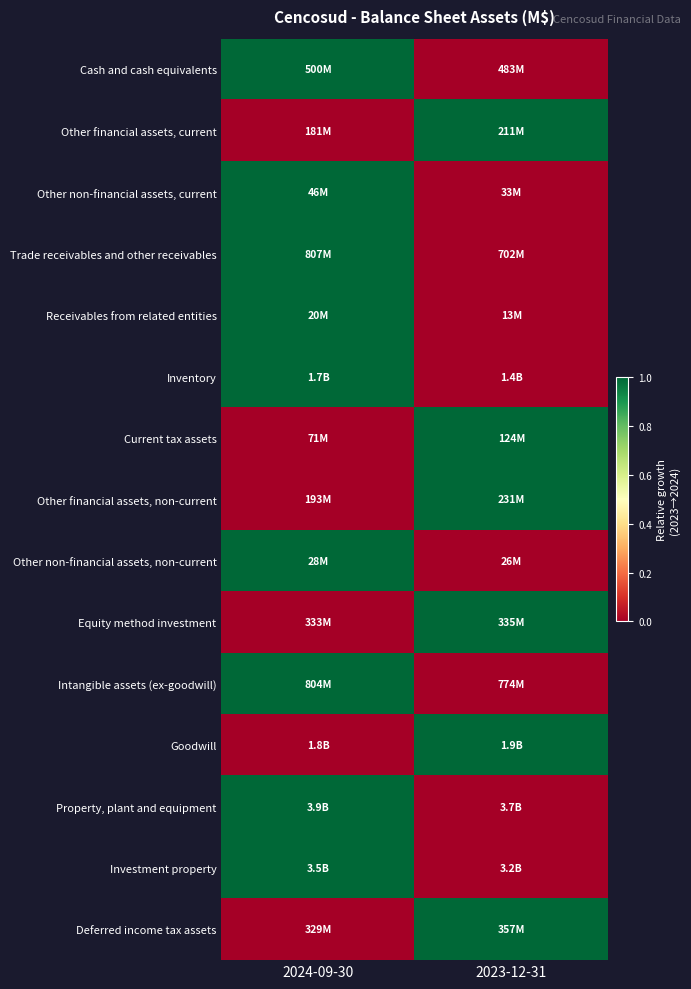

Reading left to right, list all the values displayed in this chart.

Cash and cash equivalents: 2024-09-30=1	2023-12-31=0
Other financial assets, current: 2024-09-30=0	2023-12-31=1
Other non-financial assets, current: 2024-09-30=1	2023-12-31=0
Trade receivables and other receivables: 2024-09-30=1	2023-12-31=0
Receivables from related entities: 2024-09-30=1	2023-12-31=0
Inventory: 2024-09-30=1	2023-12-31=0
Current tax assets: 2024-09-30=0	2023-12-31=1
Other financial assets, non-current: 2024-09-30=0	2023-12-31=1
Other non-financial assets, non-current: 2024-09-30=1	2023-12-31=0
Equity method investment: 2024-09-30=0	2023-12-31=1
Intangible assets (ex-goodwill): 2024-09-30=1	2023-12-31=0
Goodwill: 2024-09-30=0	2023-12-31=1
Property, plant and equipment: 2024-09-30=1	2023-12-31=0
Investment property: 2024-09-30=1	2023-12-31=0
Deferred income tax assets: 2024-09-30=0	2023-12-31=1